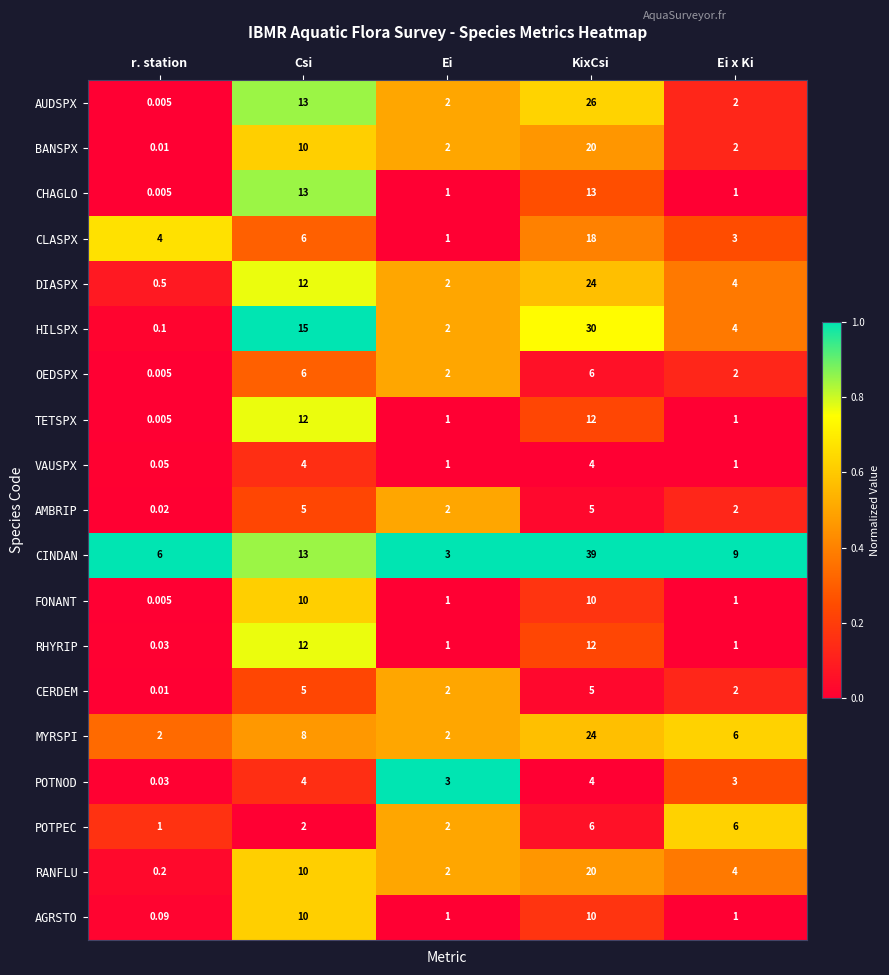

What is the greatest value displayed?

39.0